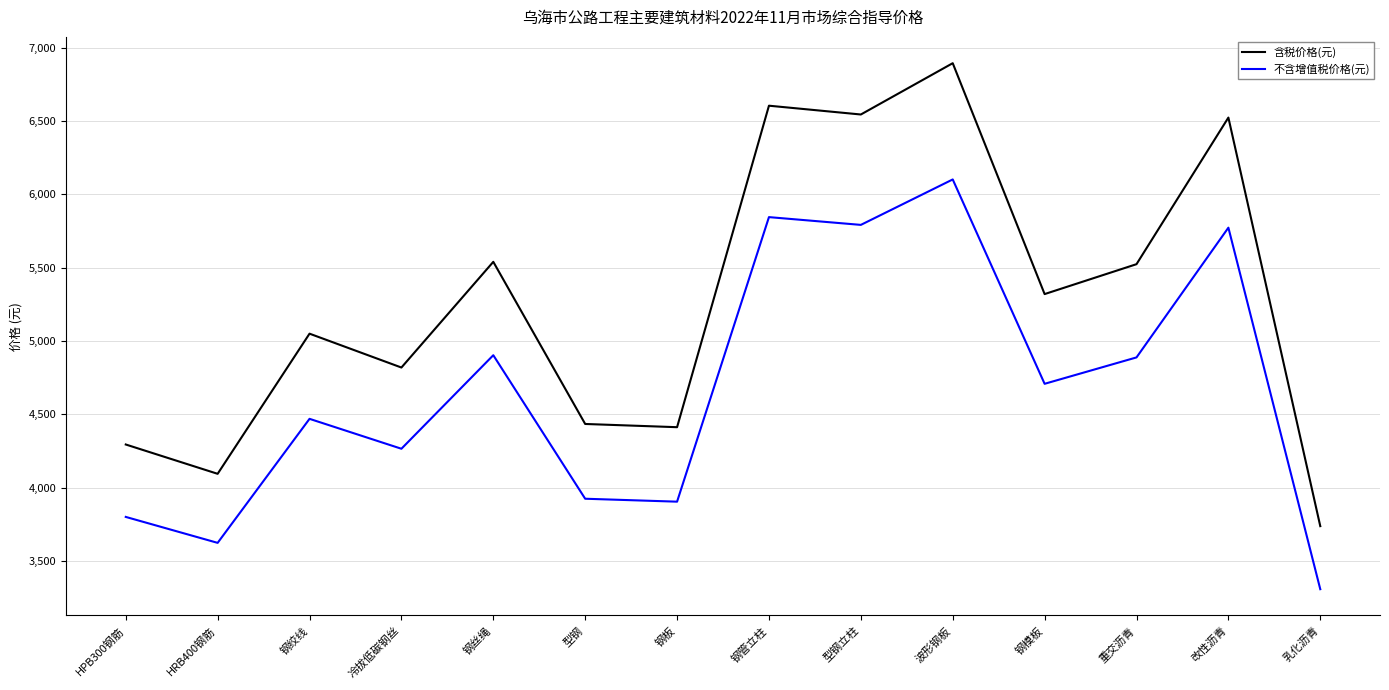

What is the smallest value displayed?

3307